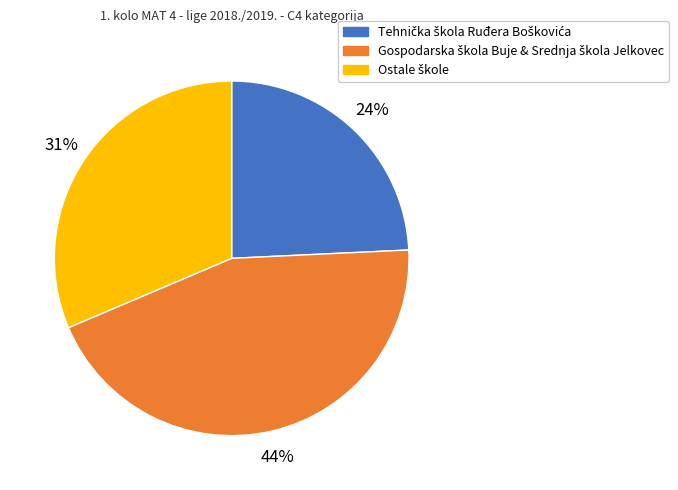

To the nearest percent, what is the average slice percentage?

33%